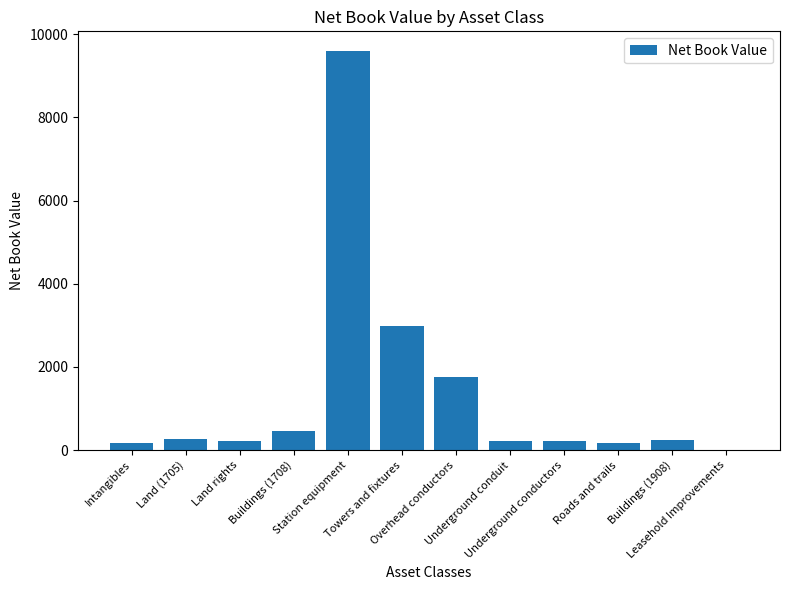

What is the change in value from Land (1705) to Underground conduit?

-62.0